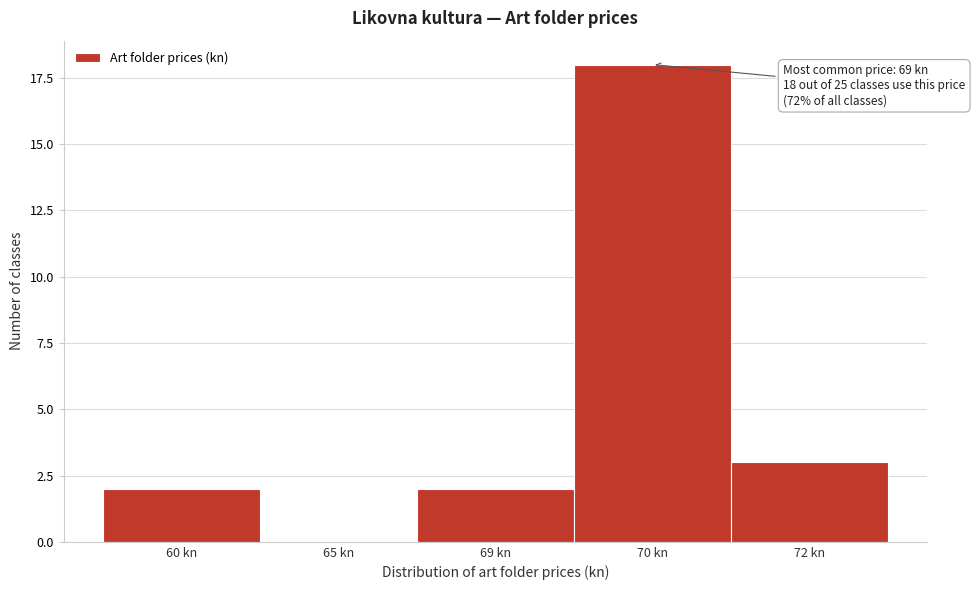

Reading left to right, transcribe all the data shown in this chart.

60 kn=2	65 kn=0	69 kn=2	70 kn=18	72 kn=3